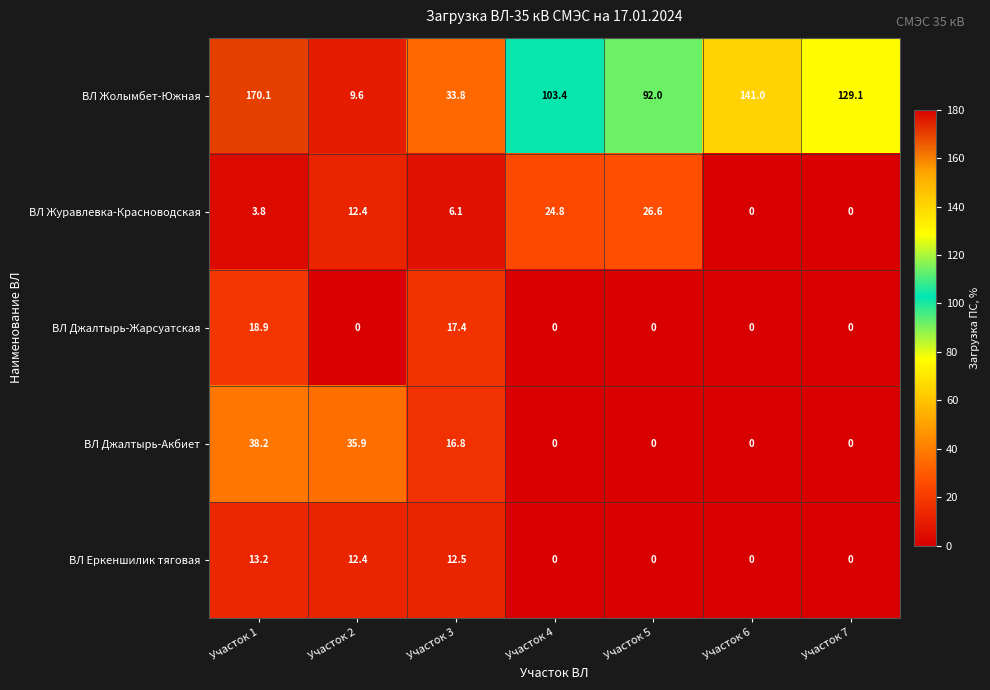

What is the difference between the maximum and minimum values in the ВЛ Журавлевка-Красноводская series?

26.6